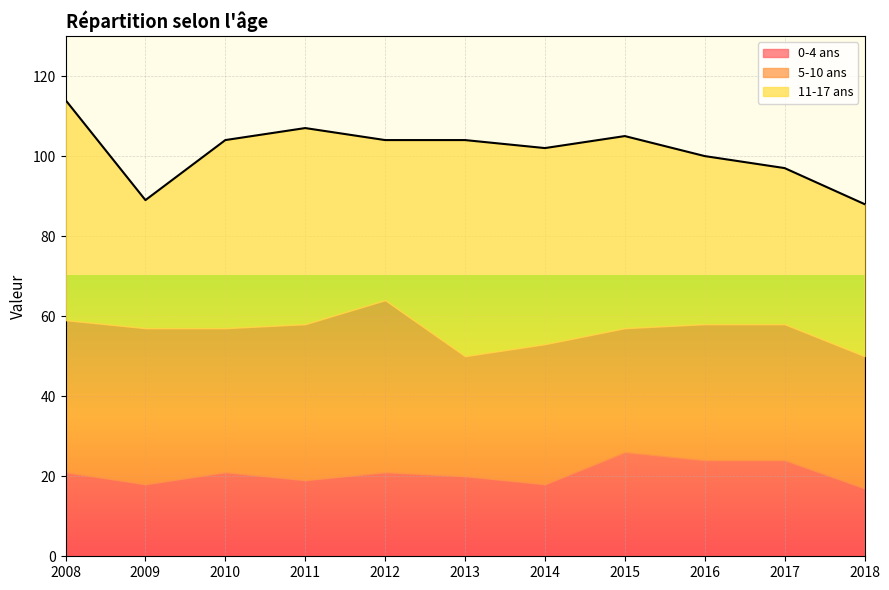

What is the lowest value of the 11-17 ans series?

32